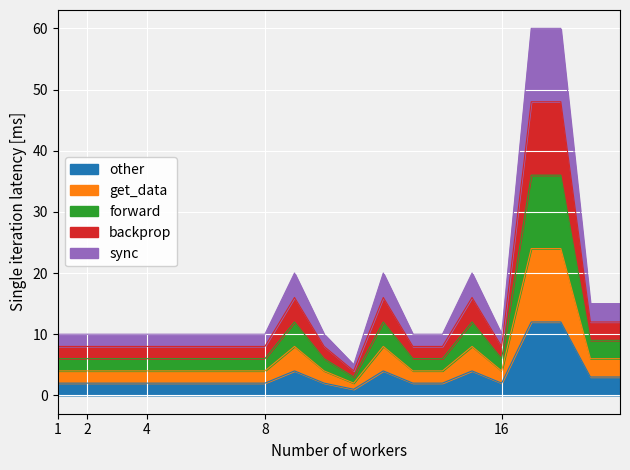

Rank the series by their maximum value, from highest to lowest.

sync, backprop, forward, get_data, other